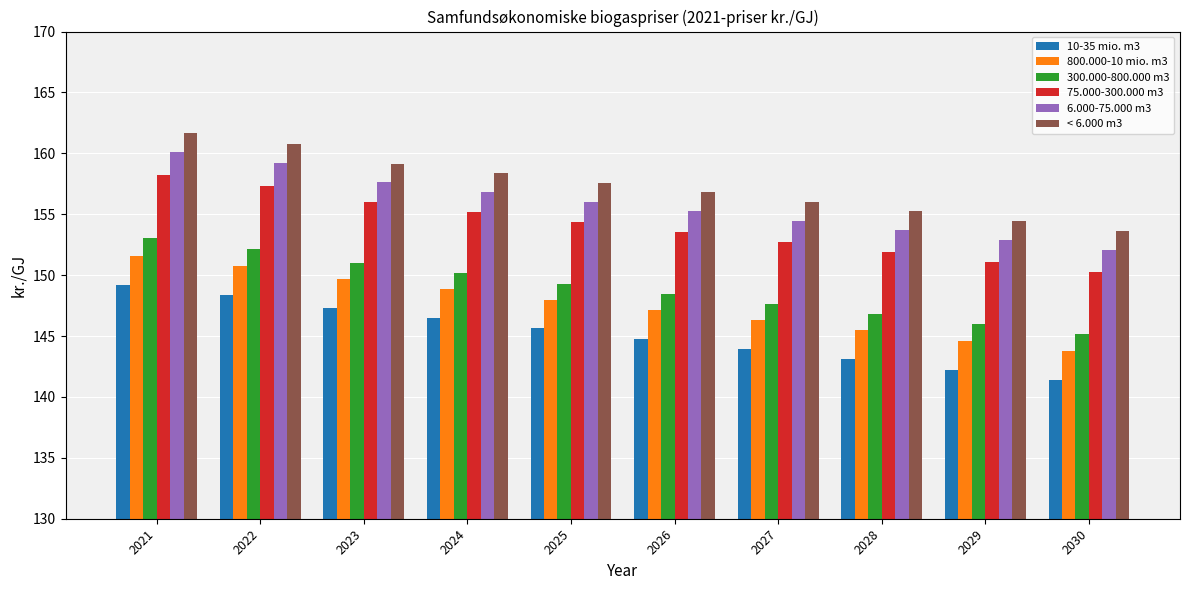

Reading left to right, extract all data points from this chart.

10-35 mio. m3: 149.2	148.3	147.3	146.5	145.6	144.8	143.9	143.1	142.2	141.4
800.000-10 mio. m3: 151.6	150.7	149.7	148.8	148.0	147.1	146.3	145.5	144.6	143.8
300.000-800.000 m3: 153.0	152.2	151.0	150.1	149.3	148.5	147.7	146.8	146.0	145.2
75.000-300.000 m3: 158.2	157.4	156.0	155.2	154.3	153.5	152.7	151.9	151.1	150.3
6.000-75.000 m3: 160.1	159.2	157.6	156.8	156.0	155.3	154.5	153.7	152.9	152.1
< 6.000 m3: 161.6	160.8	159.2	158.4	157.6	156.8	156.0	155.2	154.4	153.7